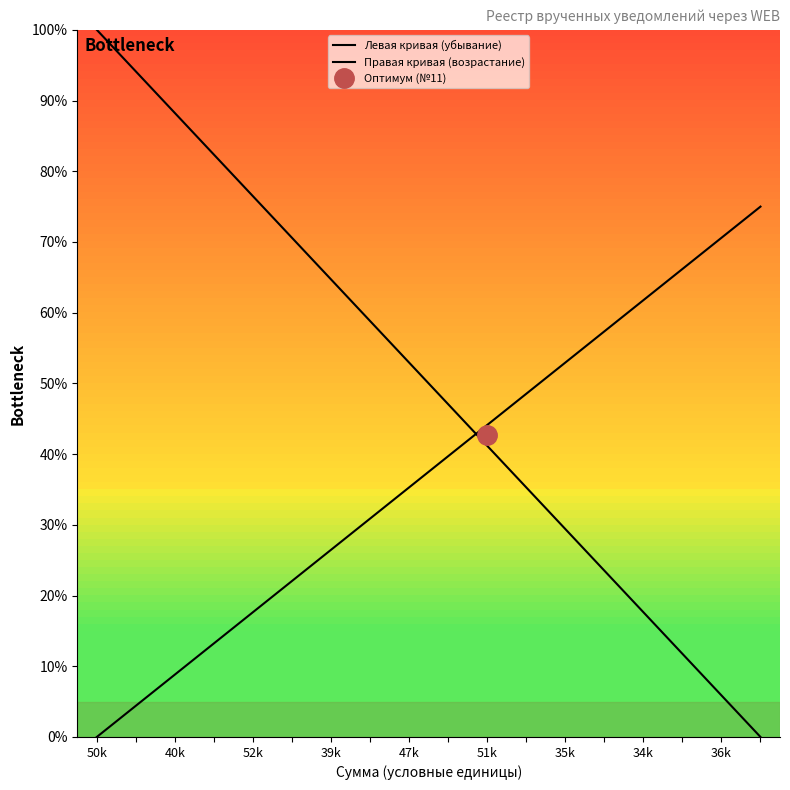

Rank the categories by Левая кривая (убывание) value from highest to lowest.

50k, 40k, 52k, 39k, 47k, 51k, 35k, 34k, 36k, 9, 10, 11, 12, 13, 14, 15, 16, 17